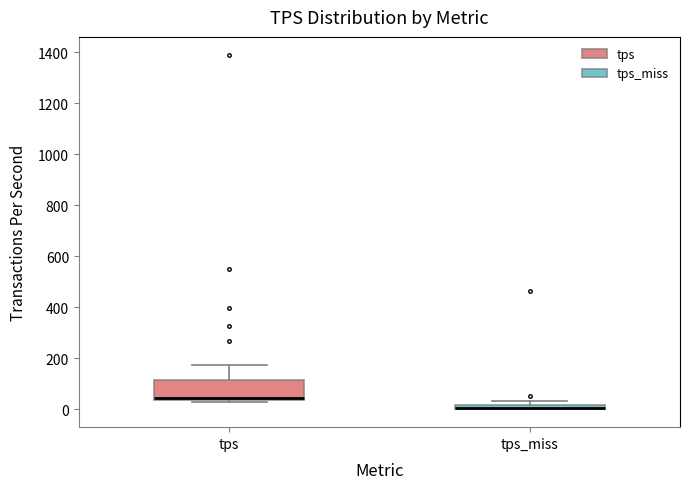

Where is the upper edge of the box for tps_miss on the y-axis? The values are not printed on the chart, so give them approximately, as read against the axis.

20